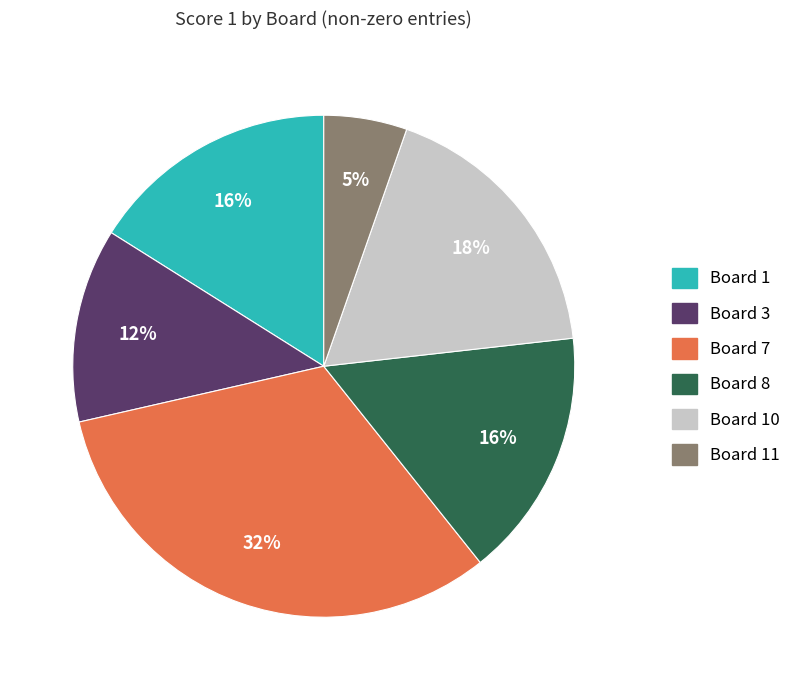

Which has a higher value, Board 3 or Board 7?

Board 7